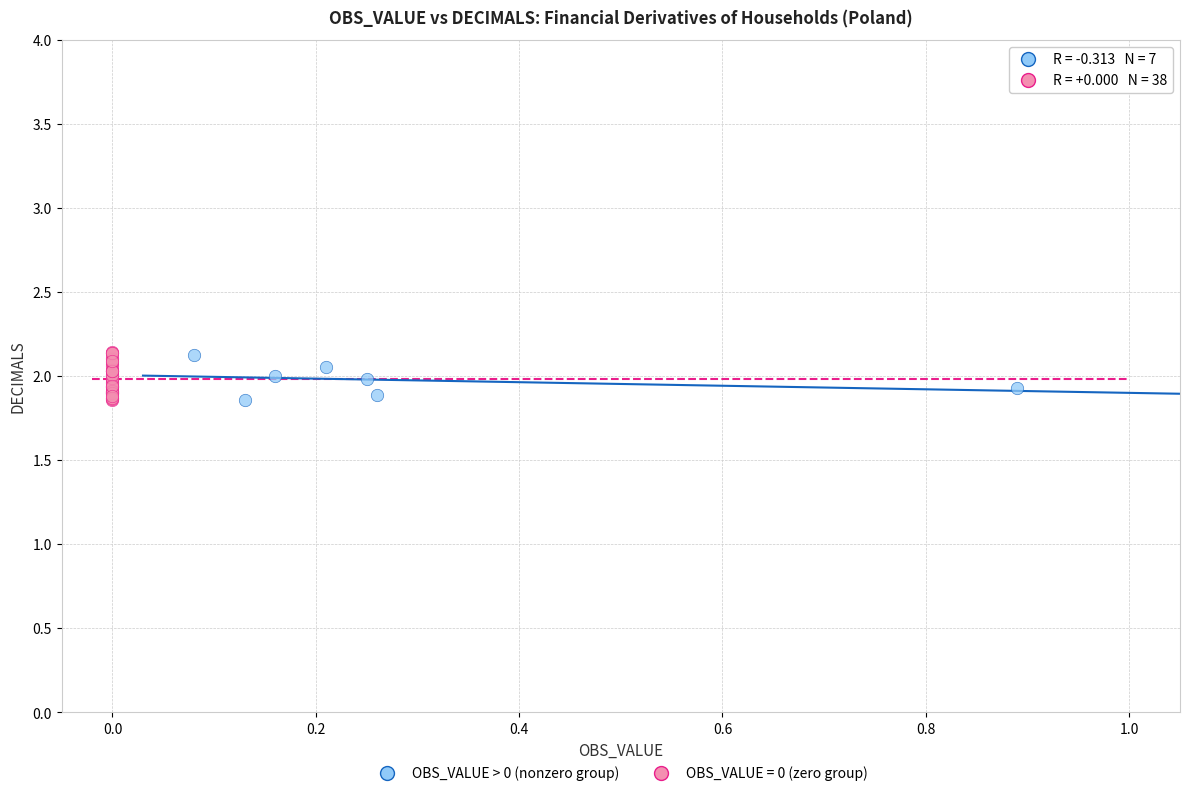

Which series has the widest spread of Y values?

OBS_VALUE = 0 (zero group)